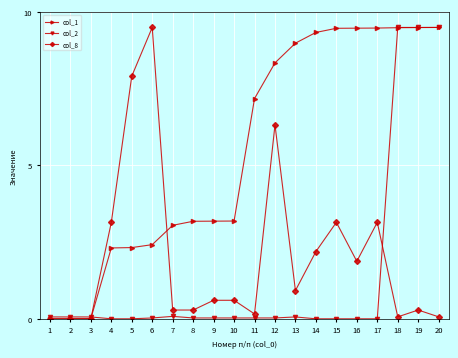

True or false: col_2 has more than 1 points higher than both neighbors.

True